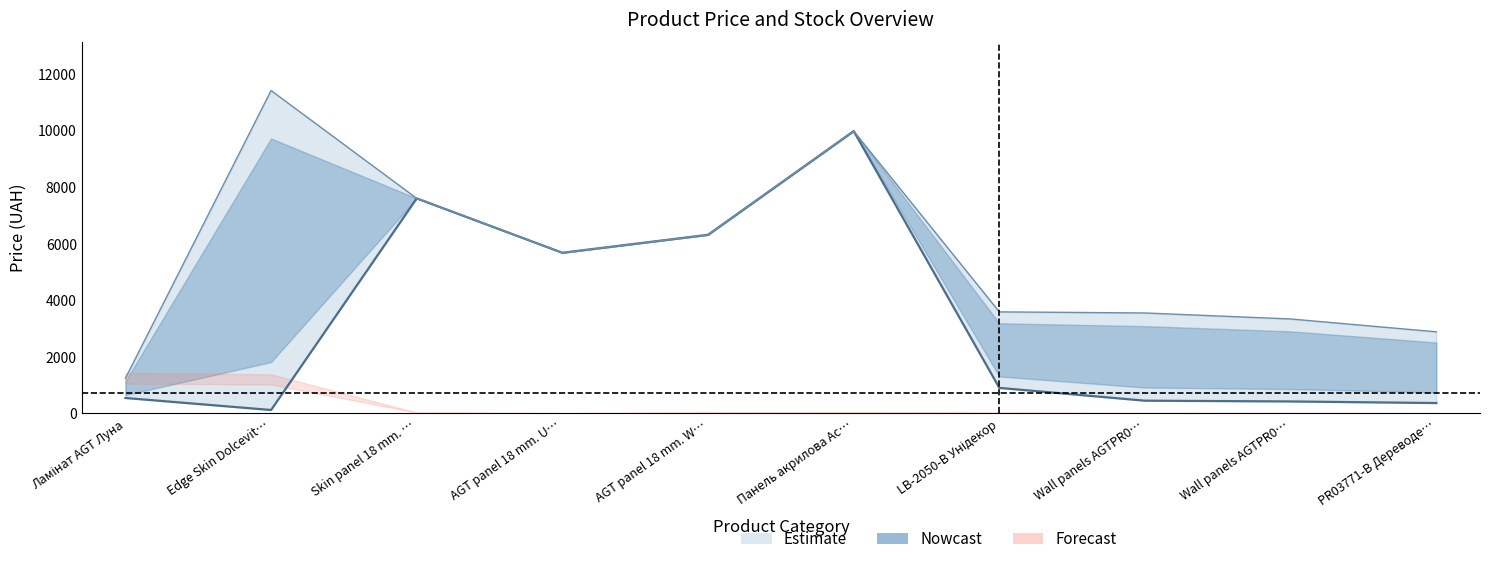

How many data points in Ціна are less than 895?

5